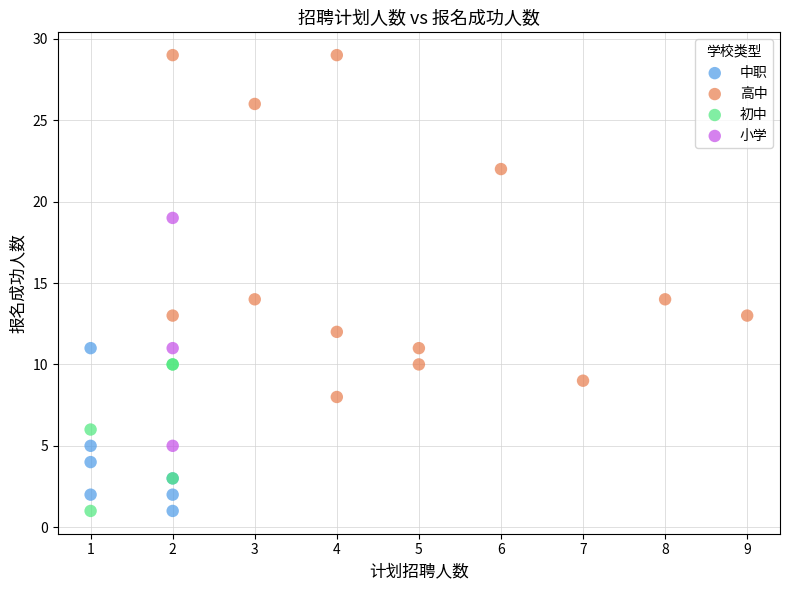

Which series has the largest Y range (max minus min)?

高中